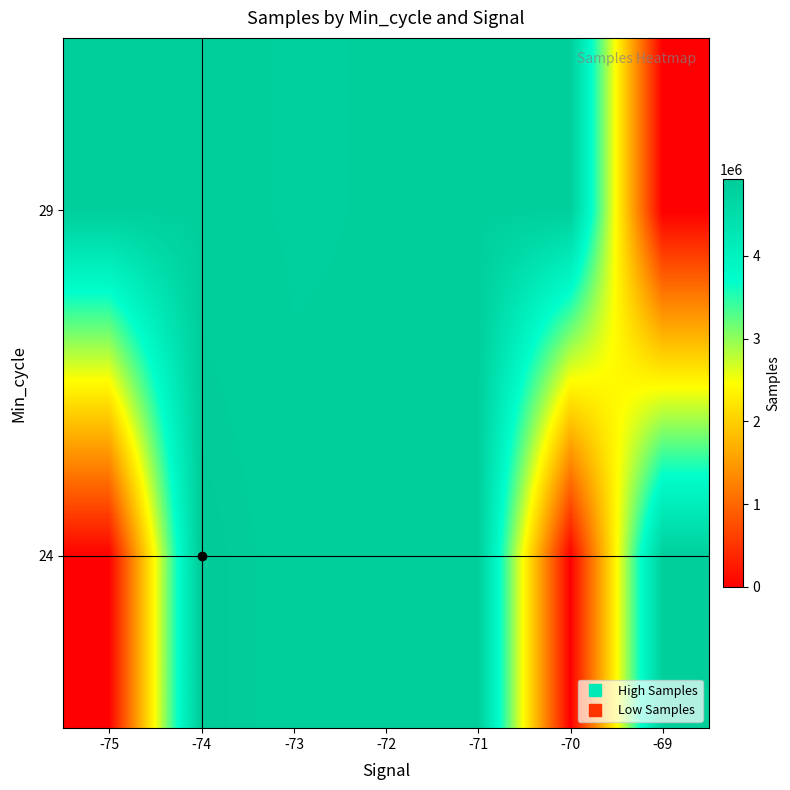

What is the total value across all series at -69?

4825109